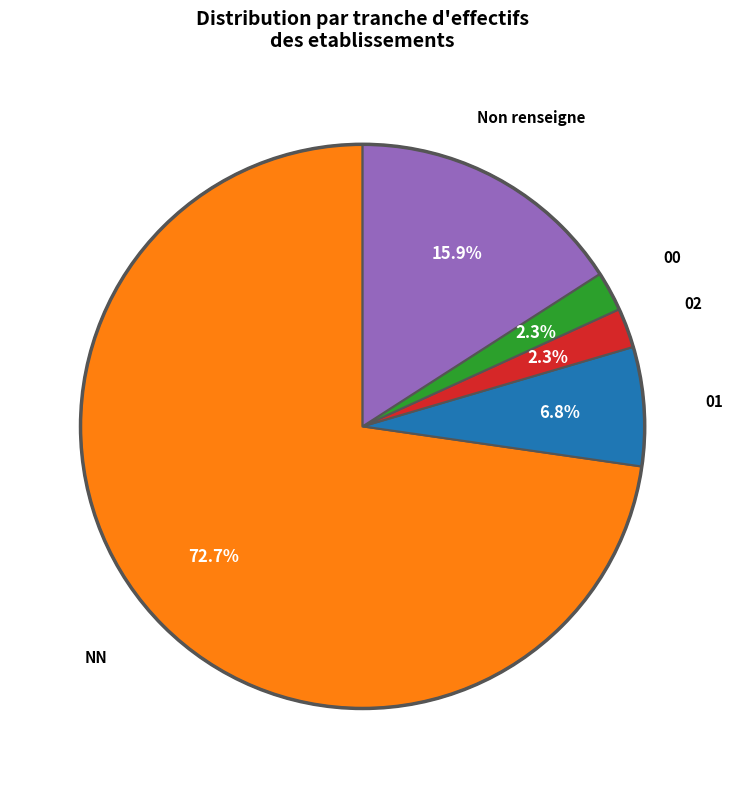

Is there any slice that represents more than half of the pie?

Yes